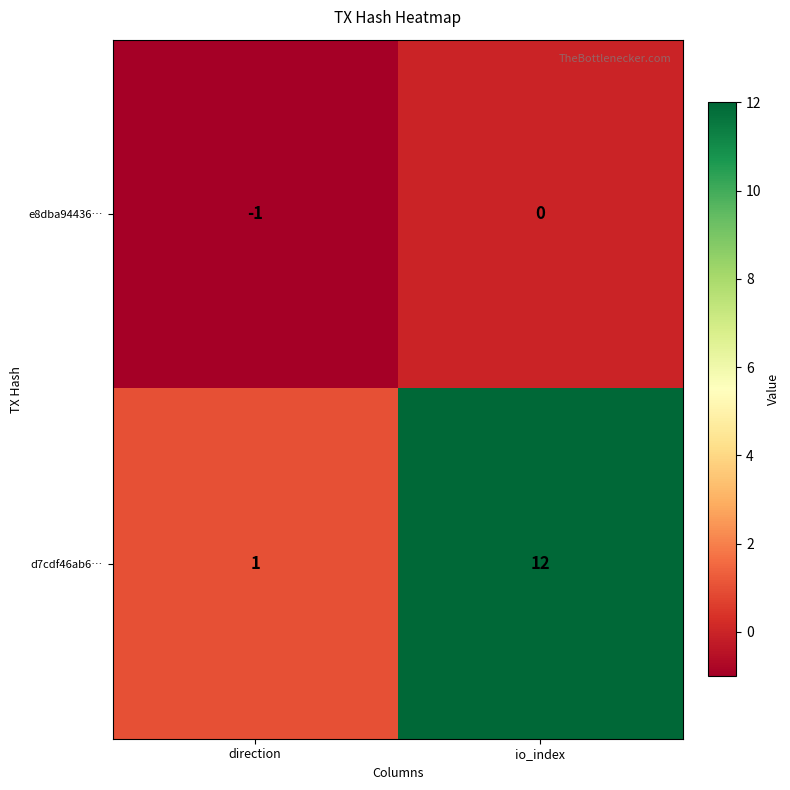

At which label is e8dba94436… closest to 0?

io_index